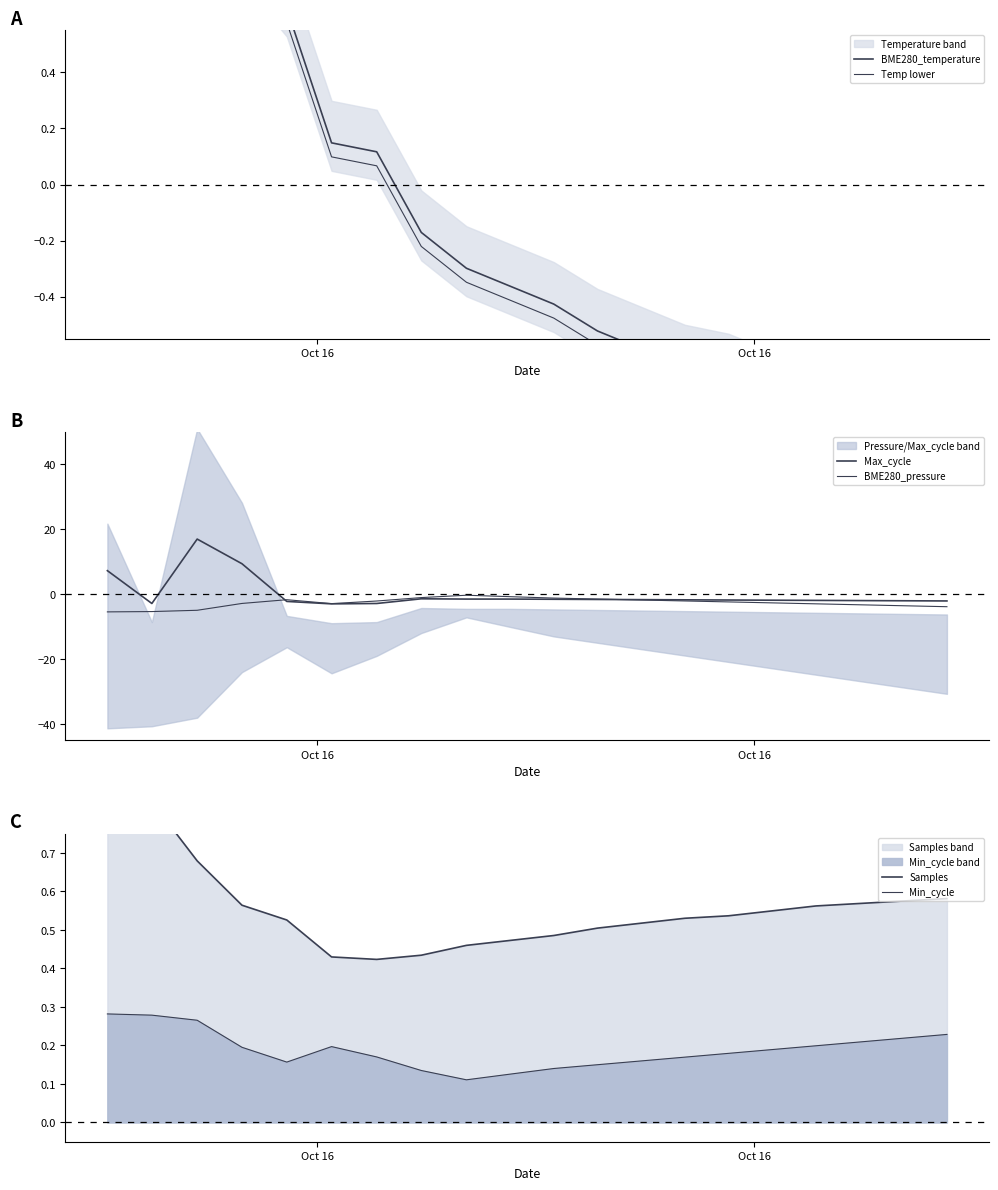

Is the value of BME280_pressure at 2 greater than the value of Samples at 5?

No